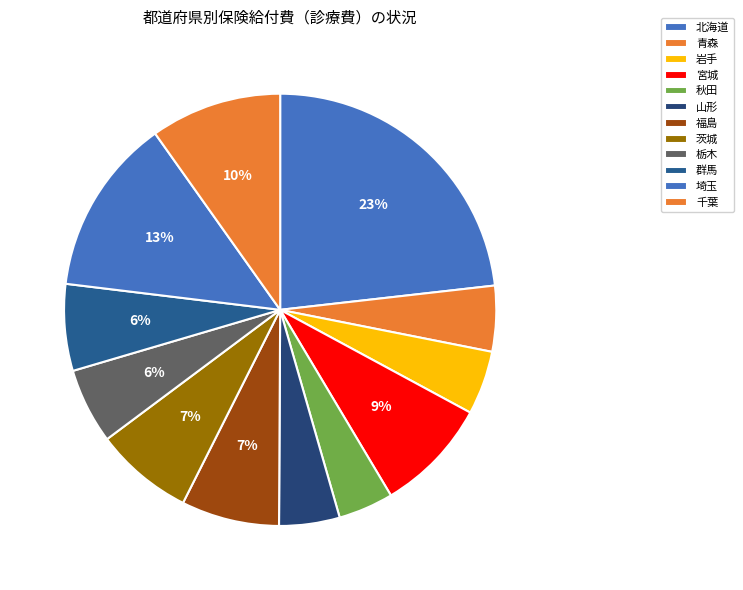

What percentage do 宮城 and 茨城 together represent?

15.9%